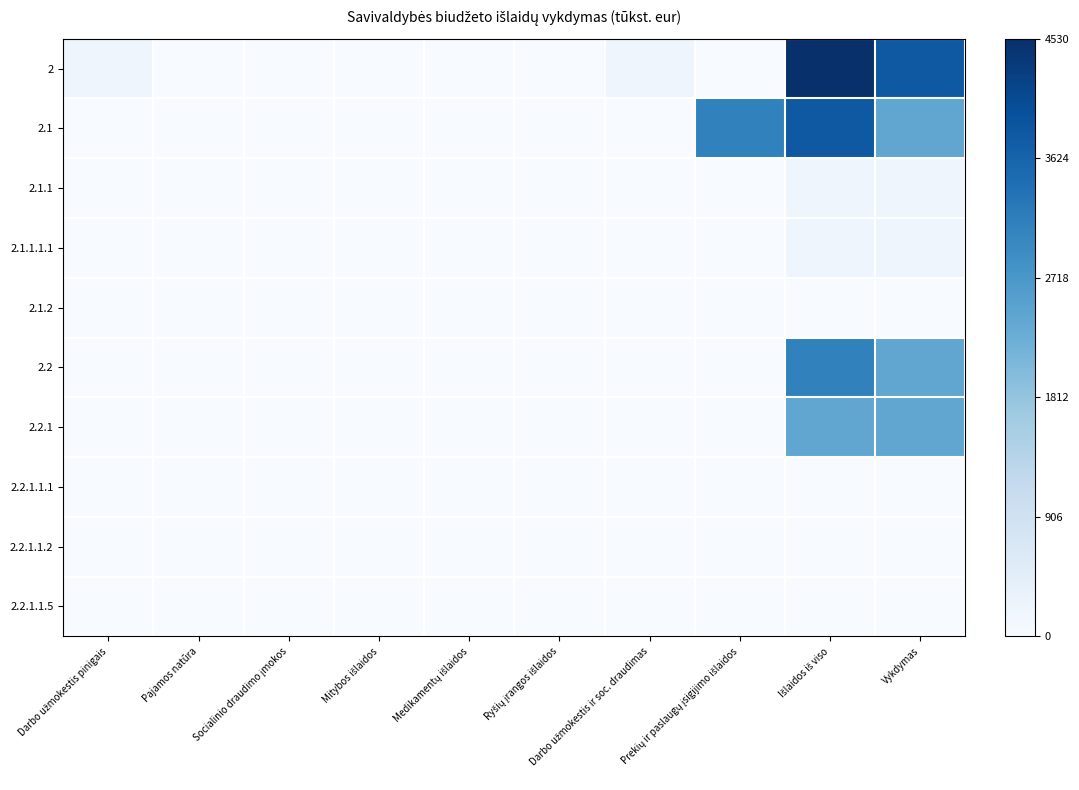

At which category is the sum across all series the highest?

Išlaidos iš viso